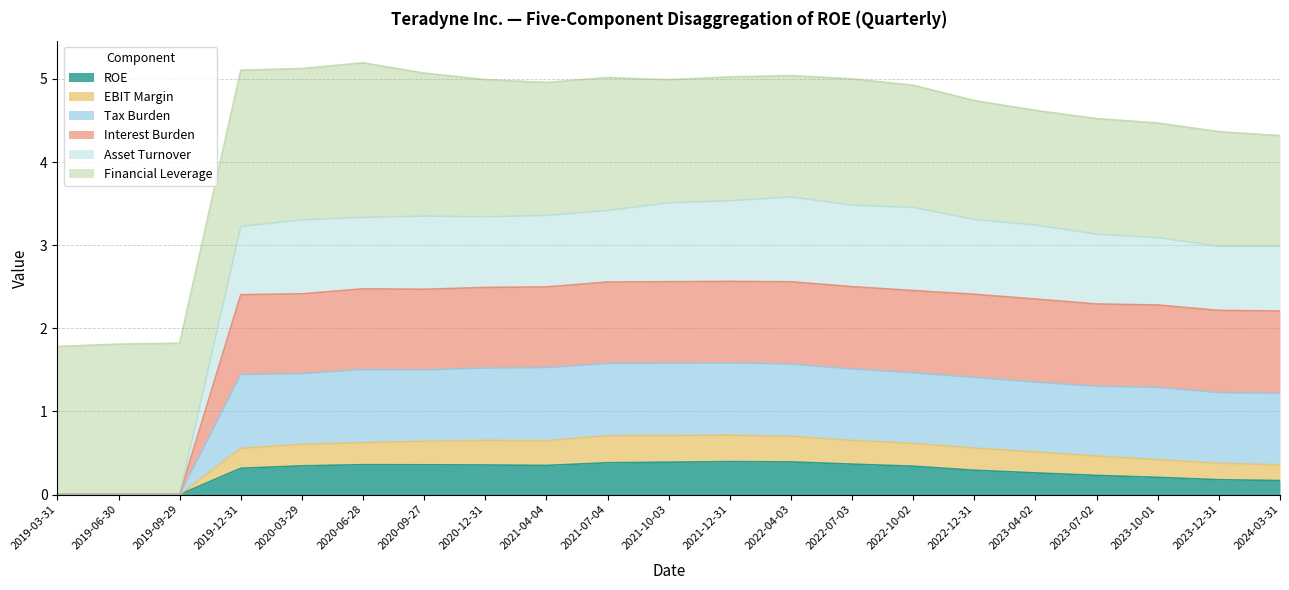

In EBIT Margin, how many points are lower than both neighbors (excluding endpoints)?

1